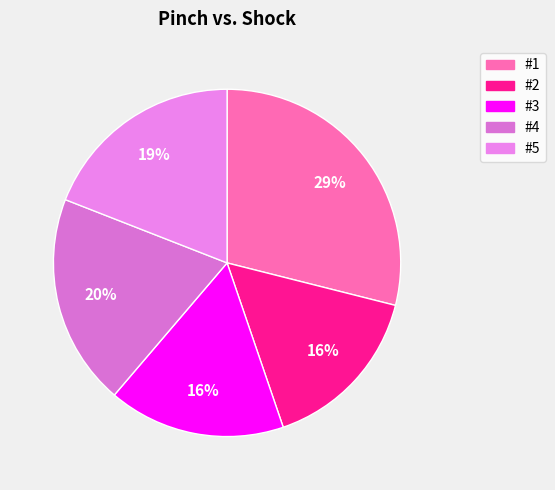

Count the number of slices in the pie.

5